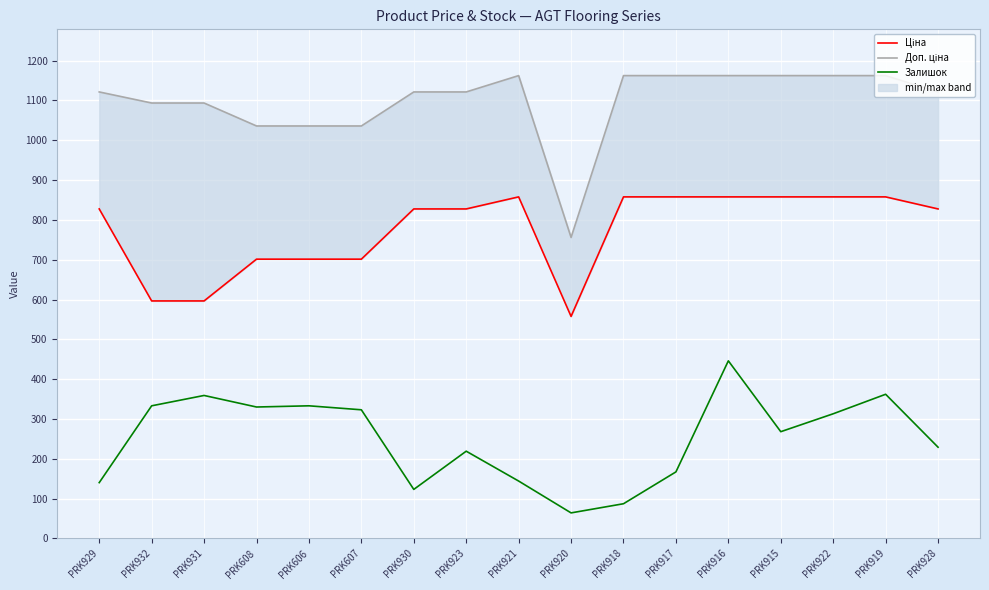

Which label corresponds to the largest value in the chart?

PRK921